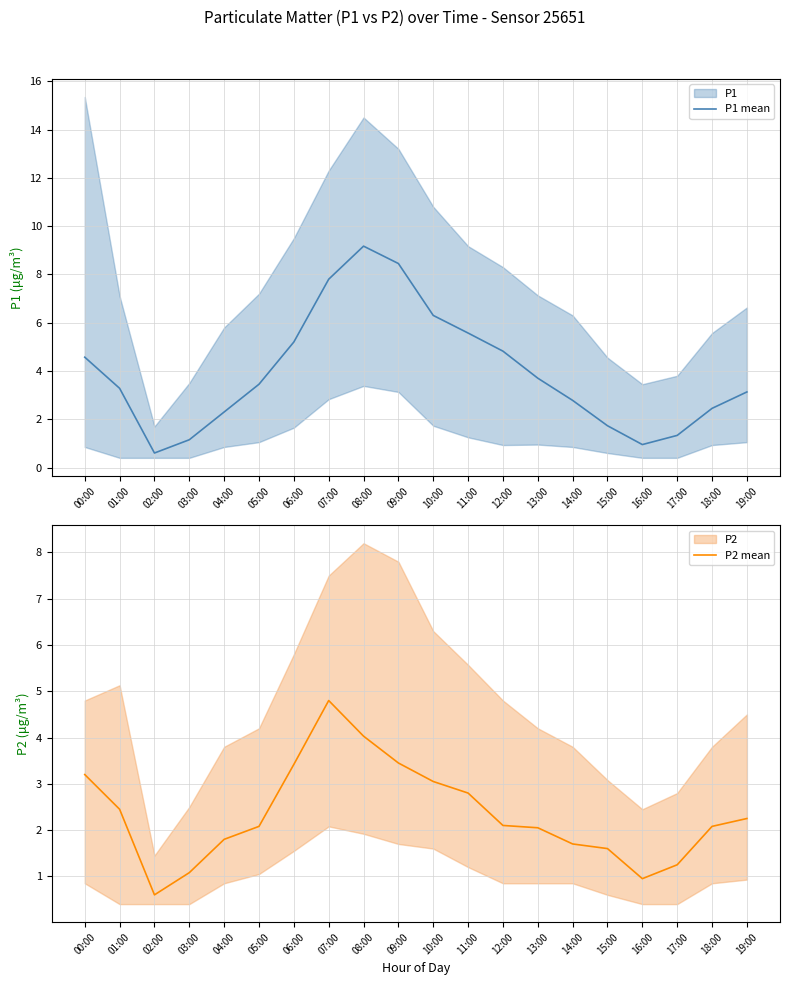

Between 01:00 and 13:00, which series saw the biggest shift?

P1 mean